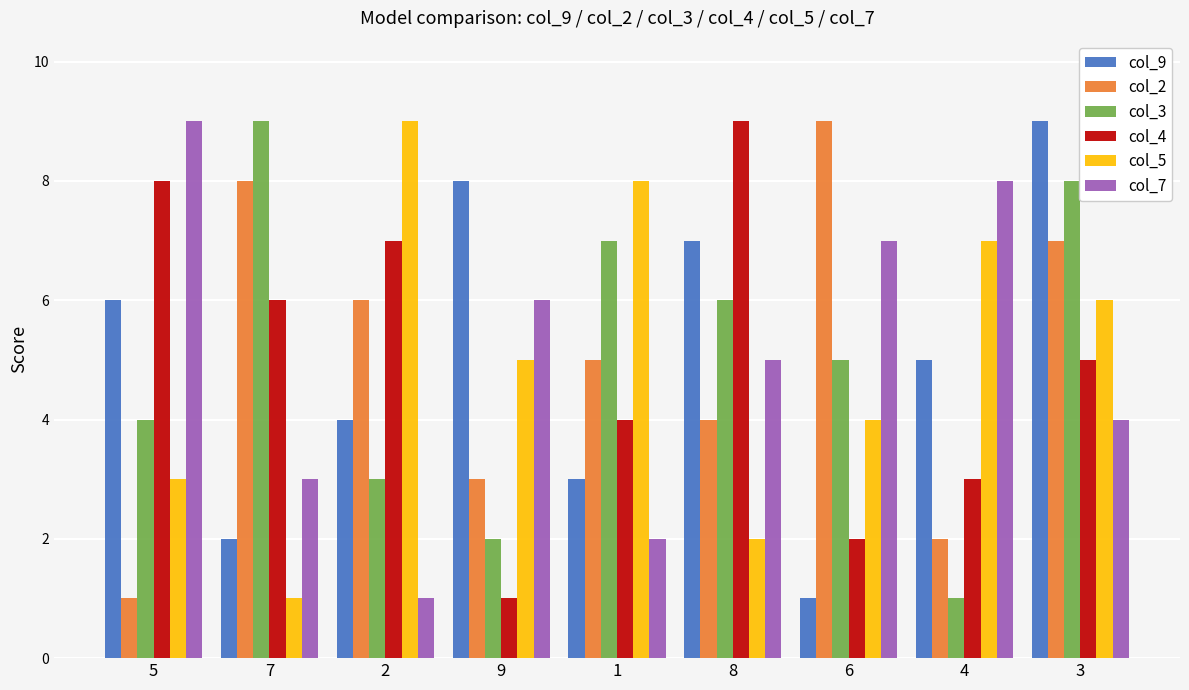

What position from the left is 4?

8